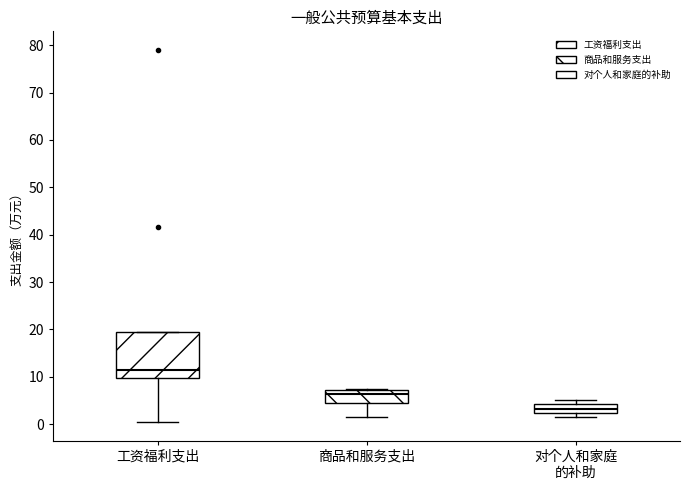

Which box is the tallest, from its lower edge to its upper edge?

工资福利支出